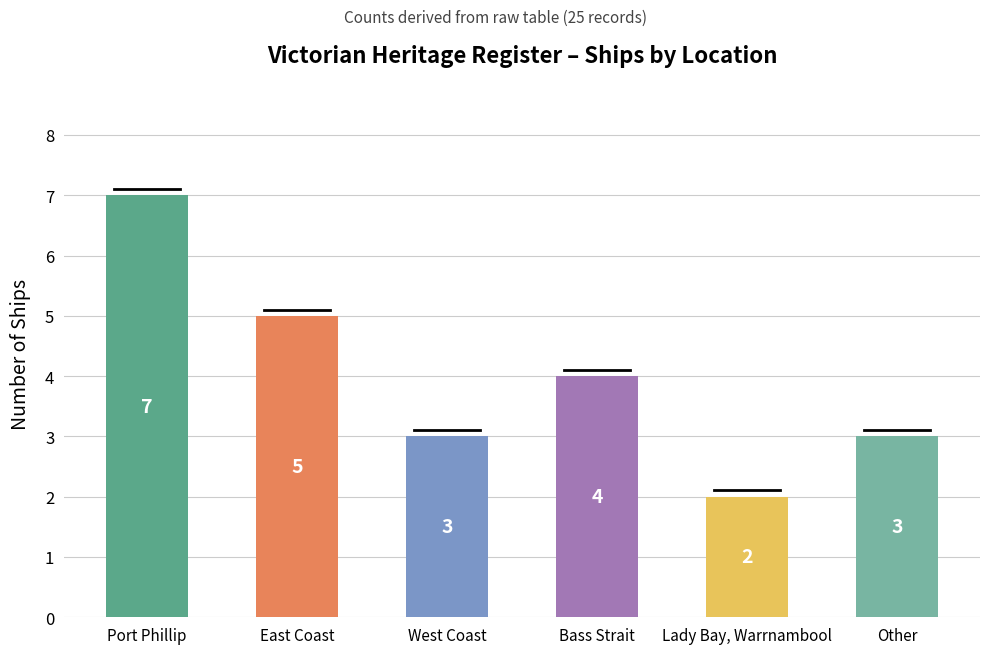

Does the chart contain any negative values?

No